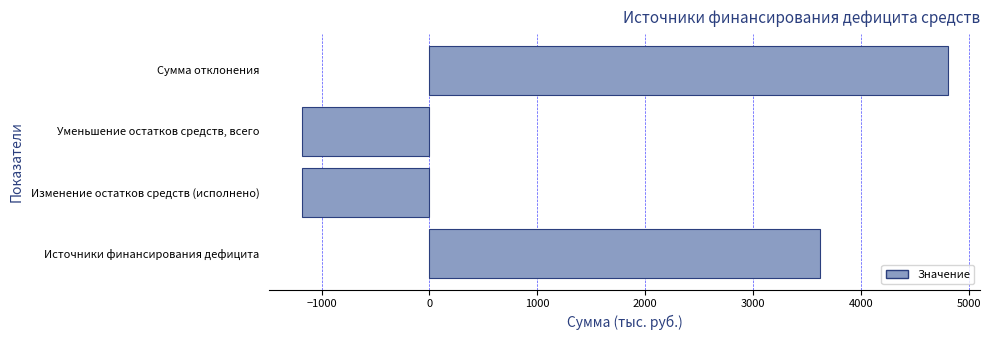

How many bars are there in total?

4